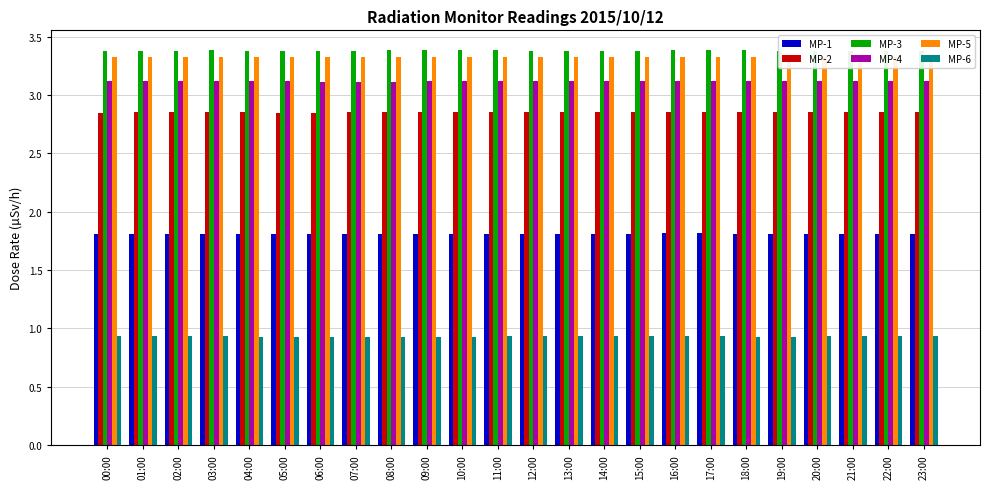

How many bars are there in each group?

6